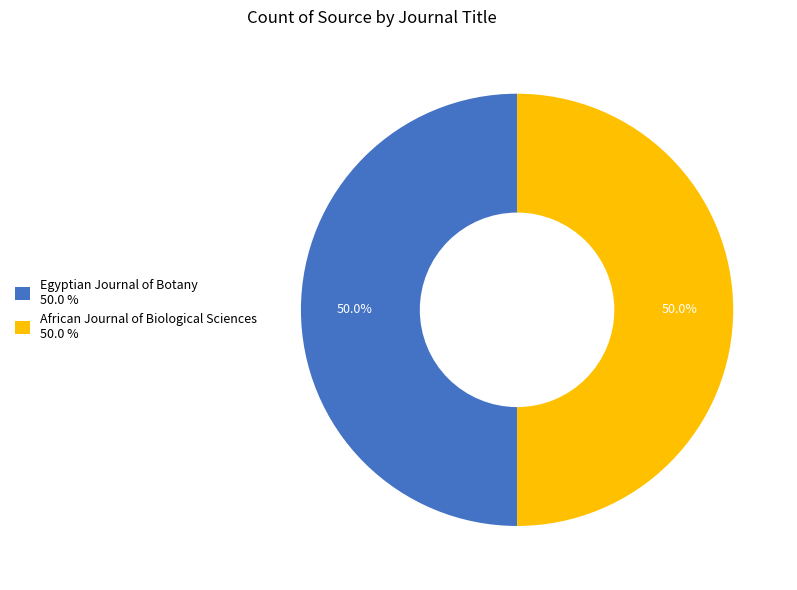

What is the ratio of the value at African Journal of Biological Sciences 50.0 % to the value at Egyptian Journal of Botany 50.0 %?

1.0